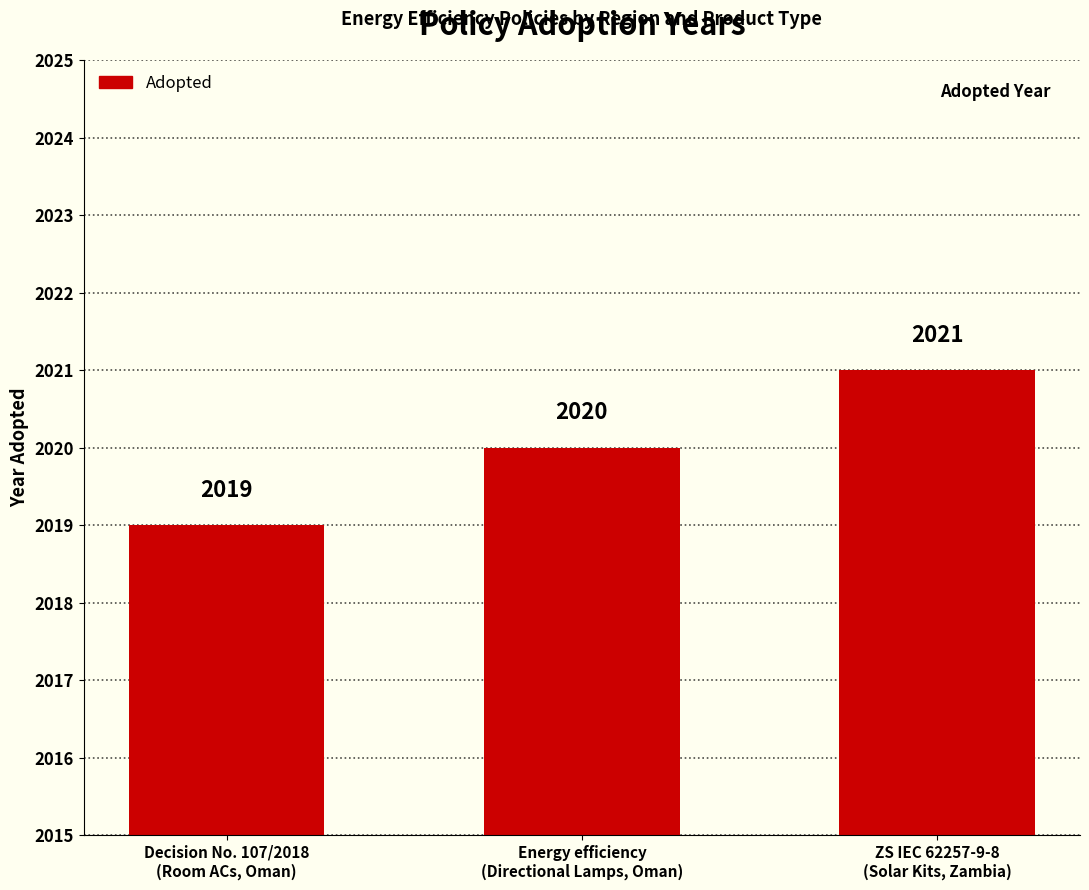

List the labels in order of value, smallest first.

Decision No. 107/2018
(Room ACs, Oman), Energy efficiency
(Directional Lamps, Oman), ZS IEC 62257-9-8
(Solar Kits, Zambia)